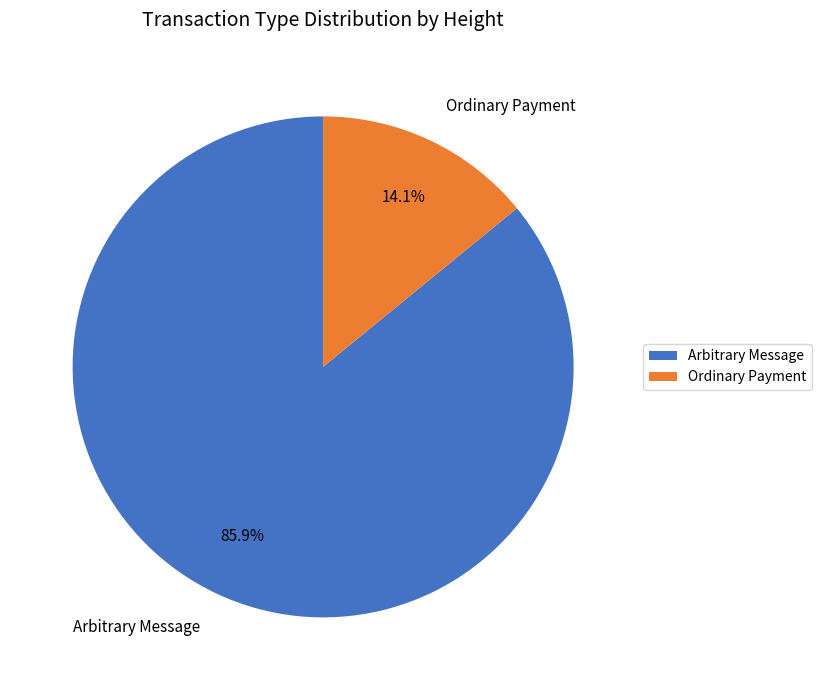

Is there a majority slice in this chart?

Yes